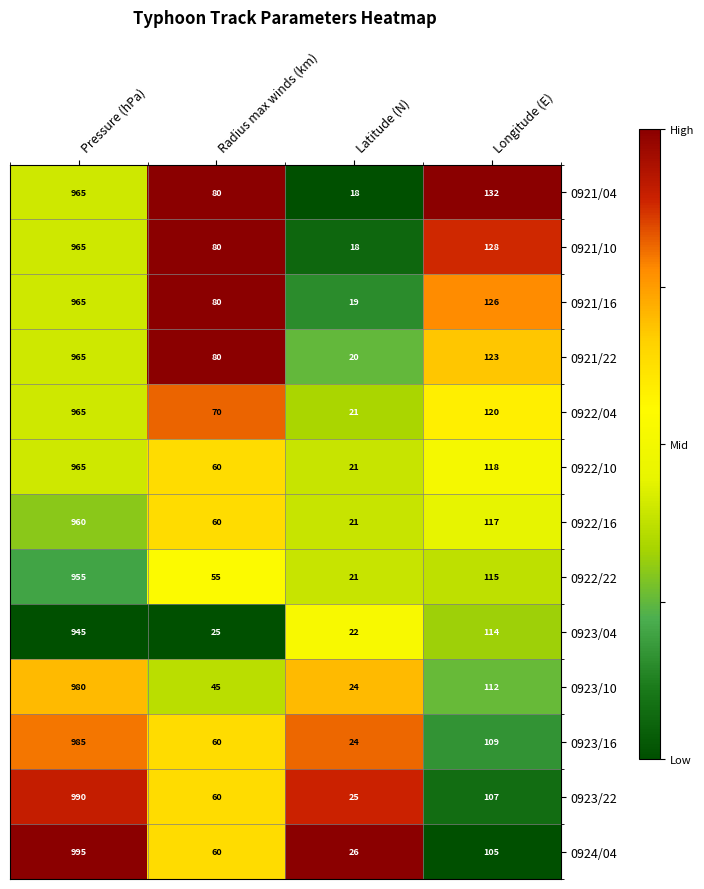

At which category does the chart reach its peak across all series?

Pressure (hPa)